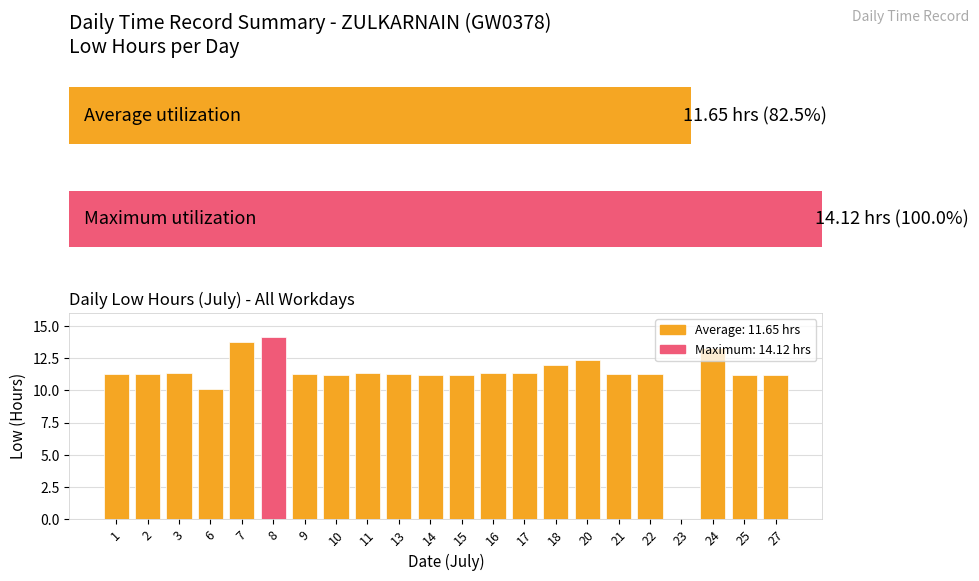

Count the number of values greater than 11.

20